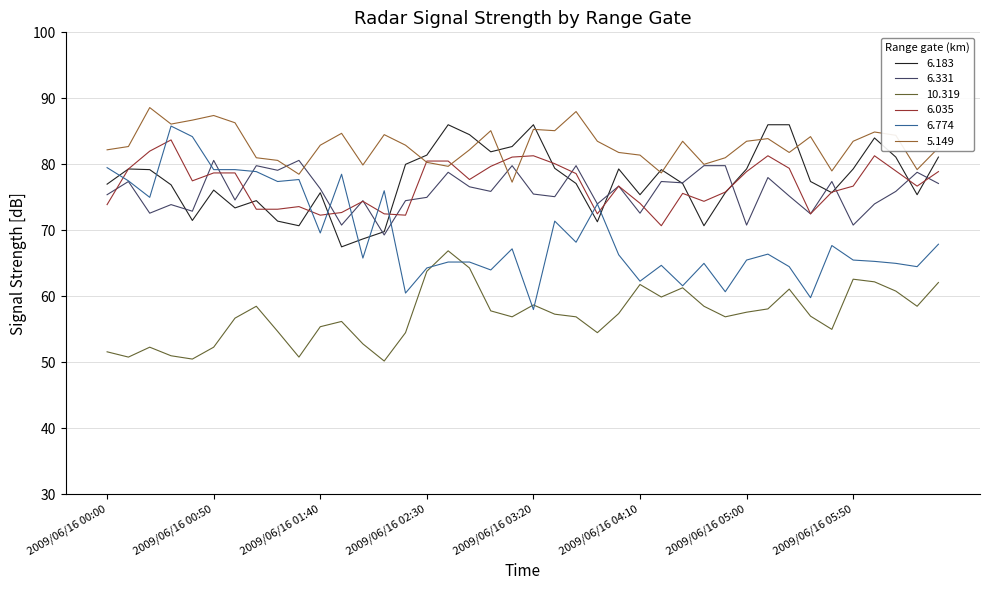

True or false: 6.035 has more than 0 points higher than both neighbors.

True